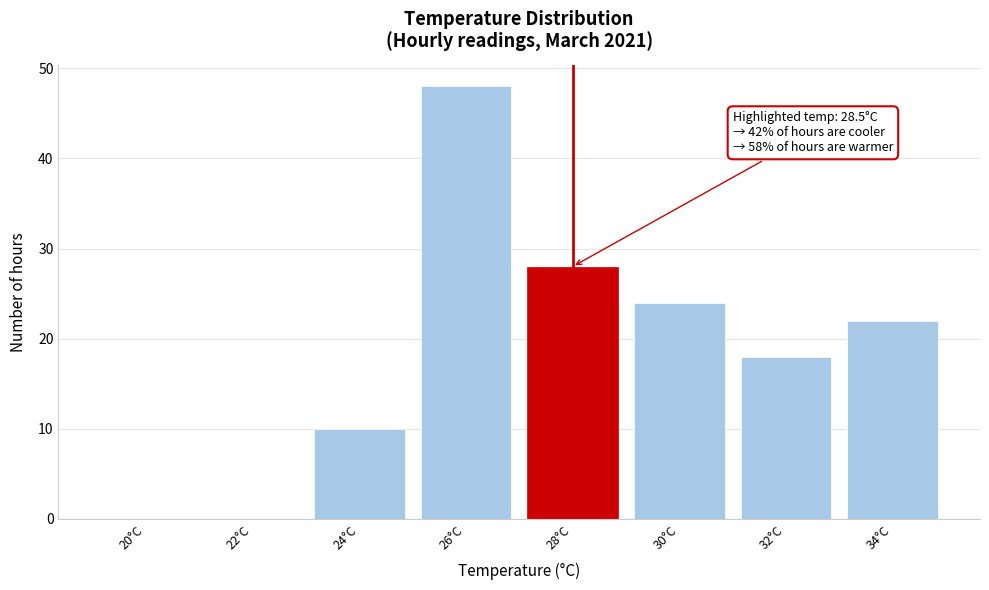

Reading right to left, what are all the values shown in this chart?

34°C=22	32°C=18	30°C=24	28°C=28	26°C=48	24°C=10	22°C=0	20°C=0